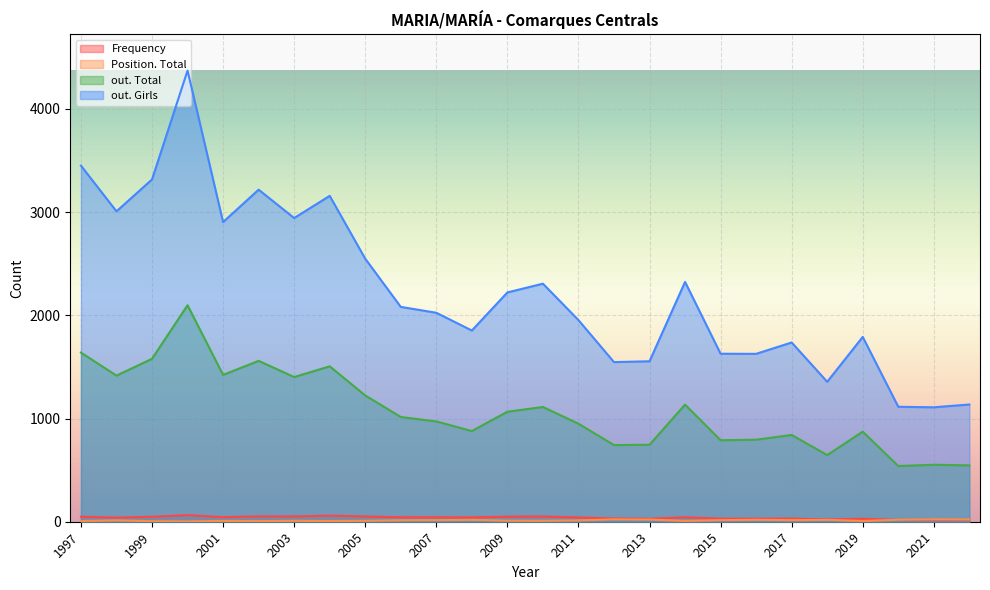

True or false: Position. Total and out. Girls intersect in this chart.

False